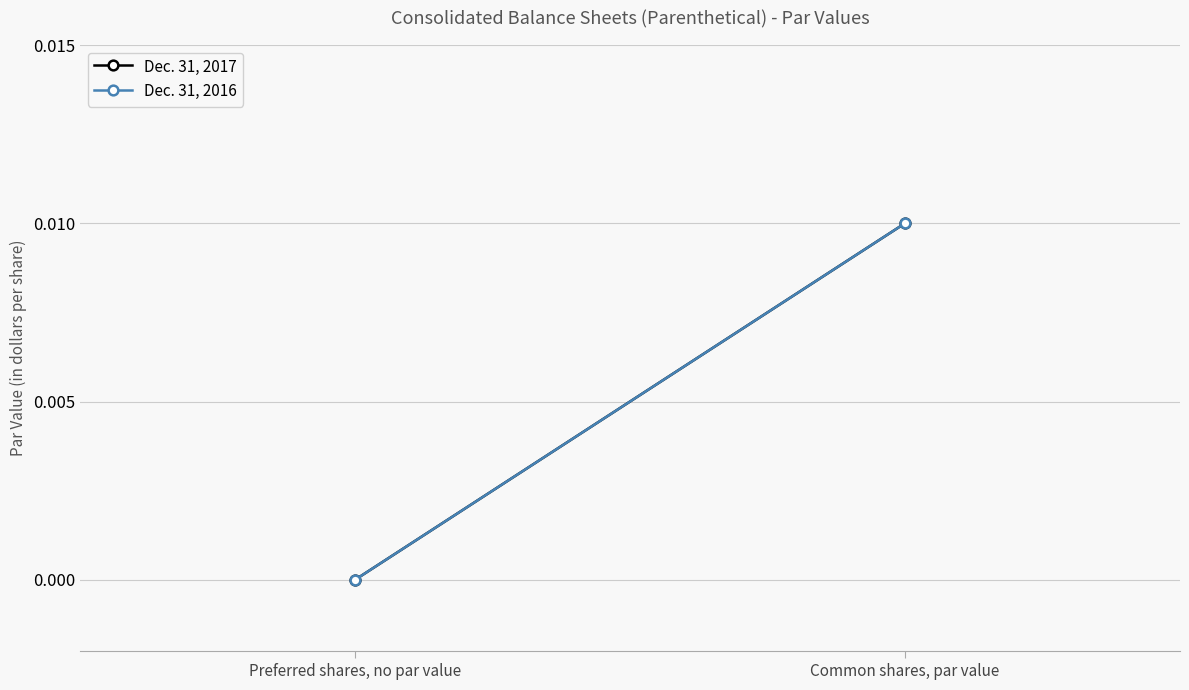

At Preferred shares, no par value, list the series in order from largest to smallest.

Dec. 31, 2017, Dec. 31, 2016